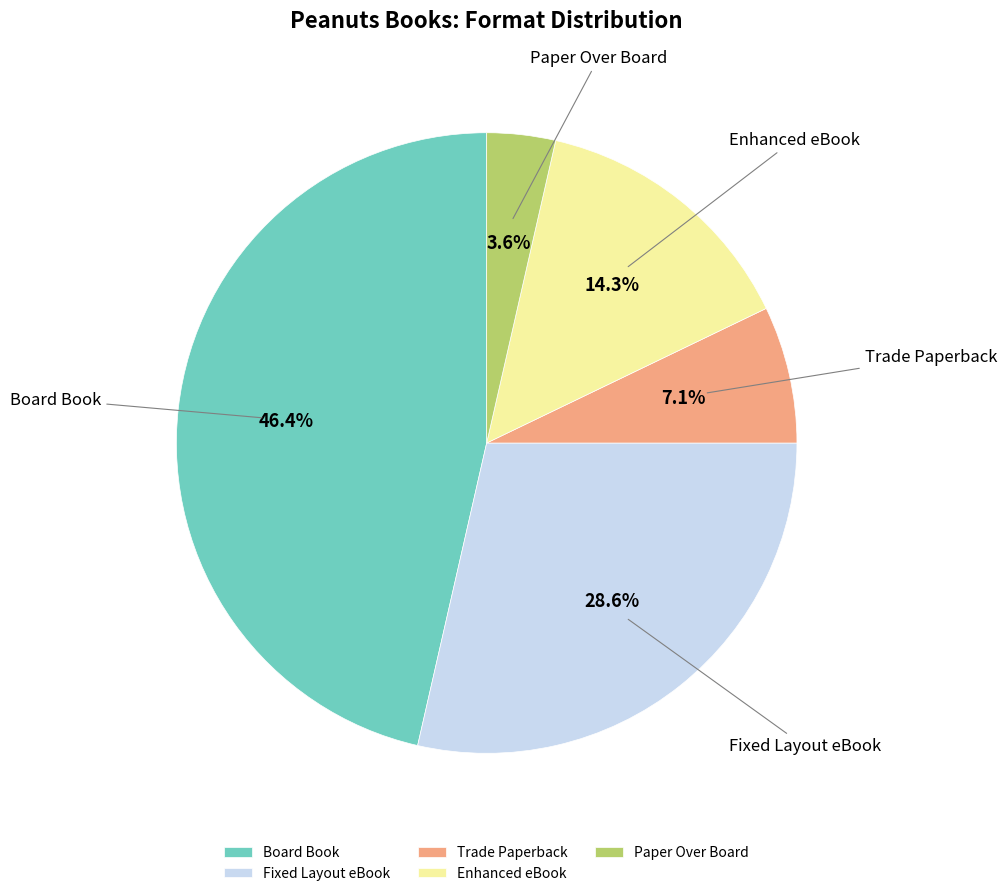

To the nearest percent, what is the difference between the Fixed Layout eBook and Enhanced eBook slice percentages?

14%